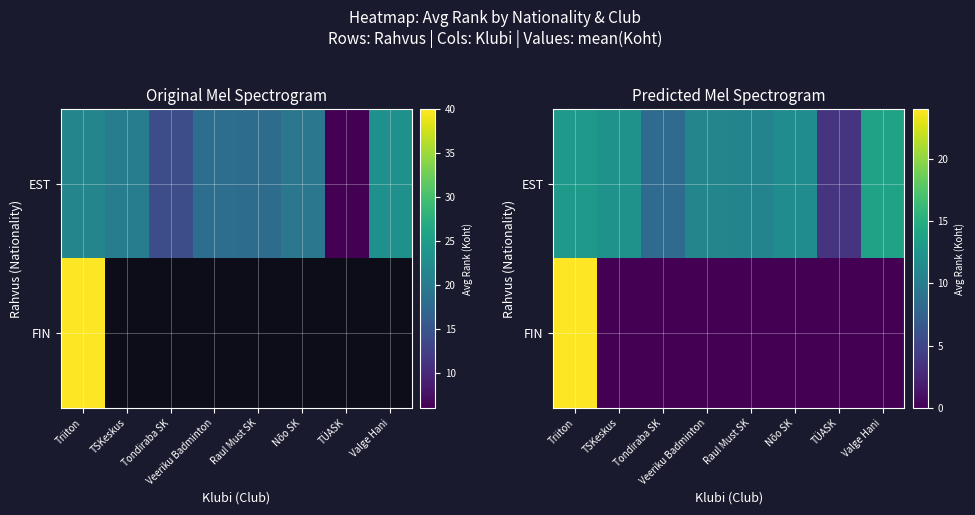

At which category does the chart reach its peak across all series?

Triiton